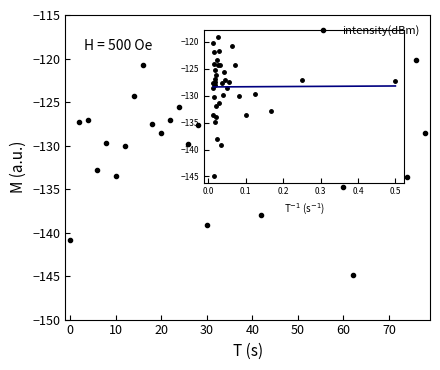

How many points are lower than both their immediate neighbors (excluding endpoints)?

12